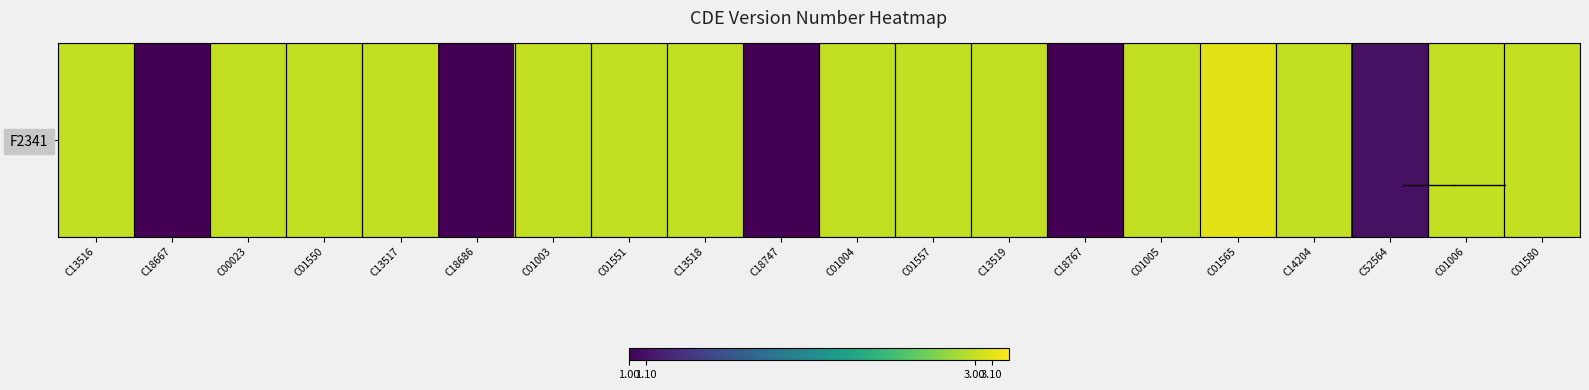

Reading left to right, extract all data points from this chart.

C13516=3.0	C18667=1.0	C00023=3.0	C01550=3.0	C13517=3.0	C18686=1.0	C01003=3.0	C01551=3.0	C13518=3.0	C18747=1.0	C01004=3.0	C01557=3.0	C13519=3.0	C18767=1.0	C01005=3.0	C01565=3.1	C14204=3.0	C52564=1.1	C01006=3.0	C01580=3.0